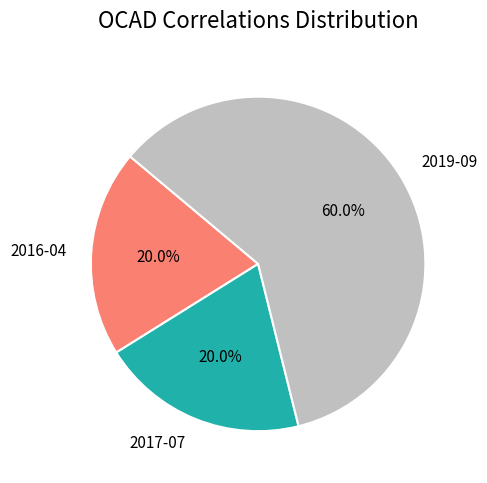

Count the number of slices in the pie.

3